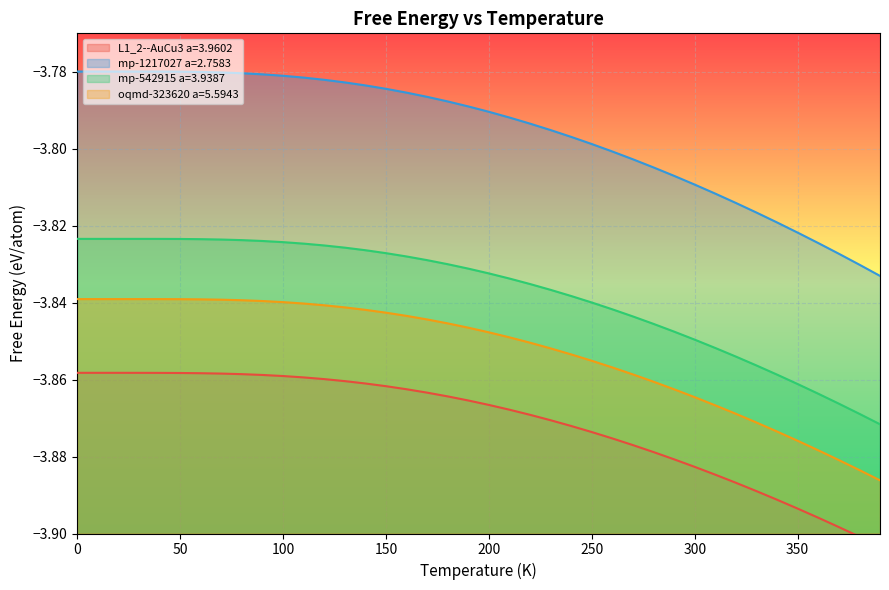

True or false: mp-1217027 a=2.7583 and mp-542915 a=3.9387 intersect in this chart.

False